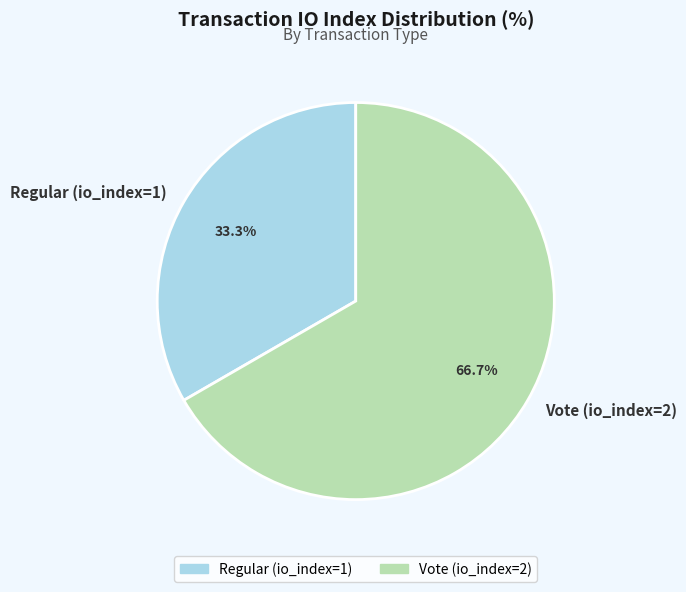

To the nearest percent, what is the difference between the largest and smallest slice percentages?

33%